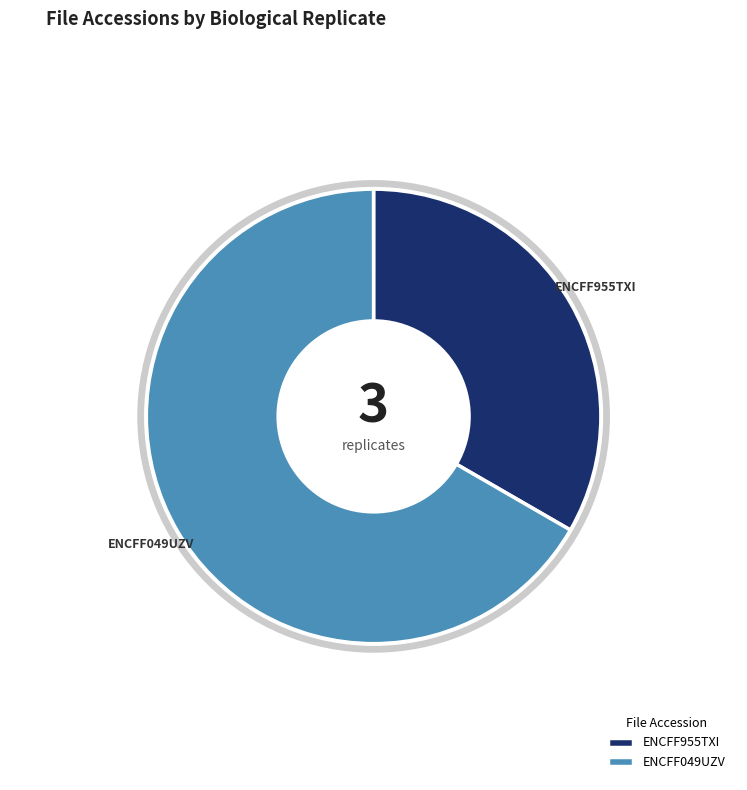

To the nearest percent, what portion does ENCFF049UZV represent?

67%